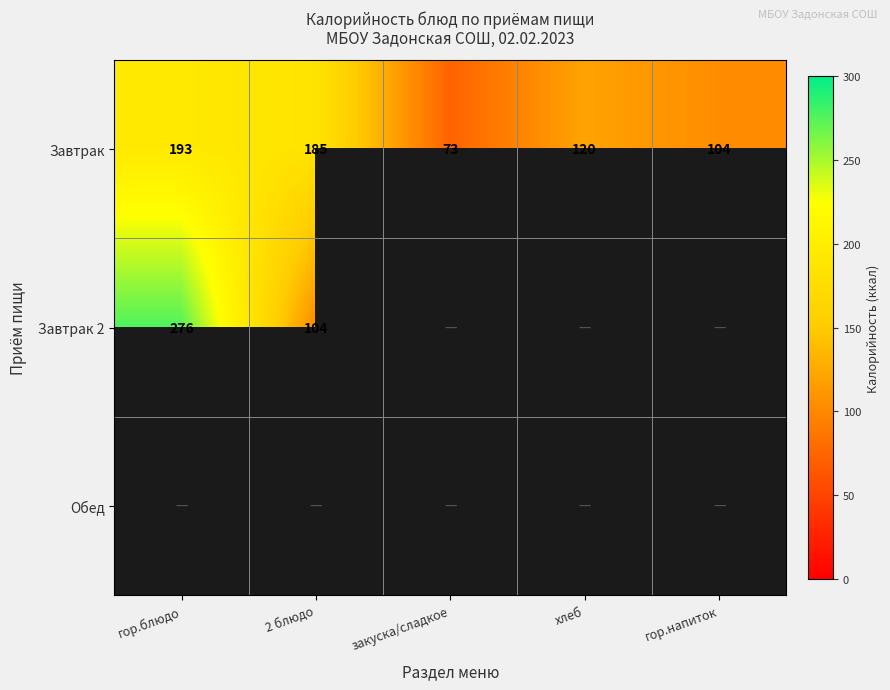

At which label is Завтрак closest to 133?

хлеб